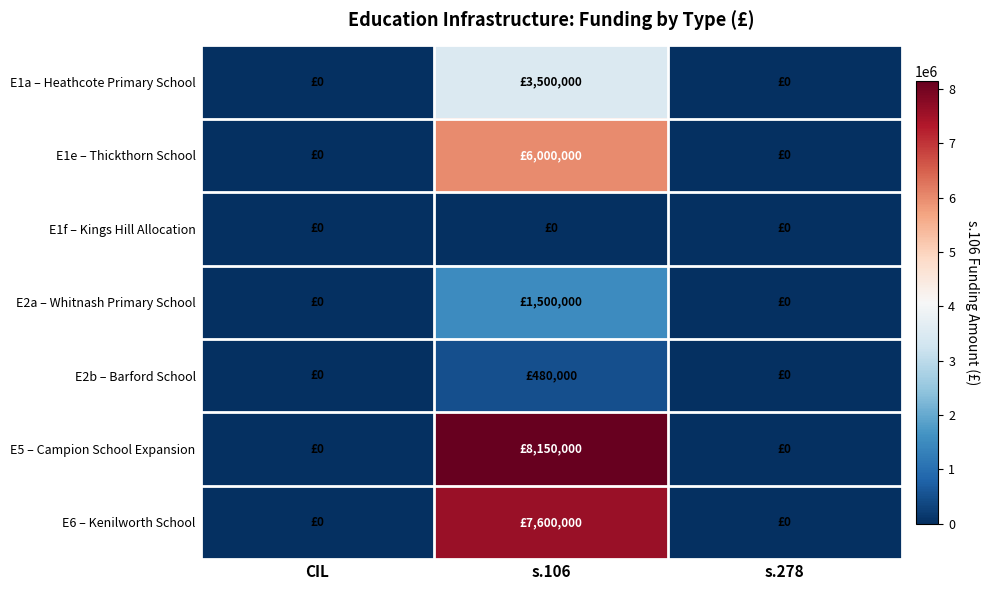

List the series in order of their peak value, highest first.

E5 – Campion School Expansion, E6 – Kenilworth School, E1e – Thickthorn School, E1a – Heathcote Primary School, E2a – Whitnash Primary School, E2b – Barford School, E1f – Kings Hill Allocation